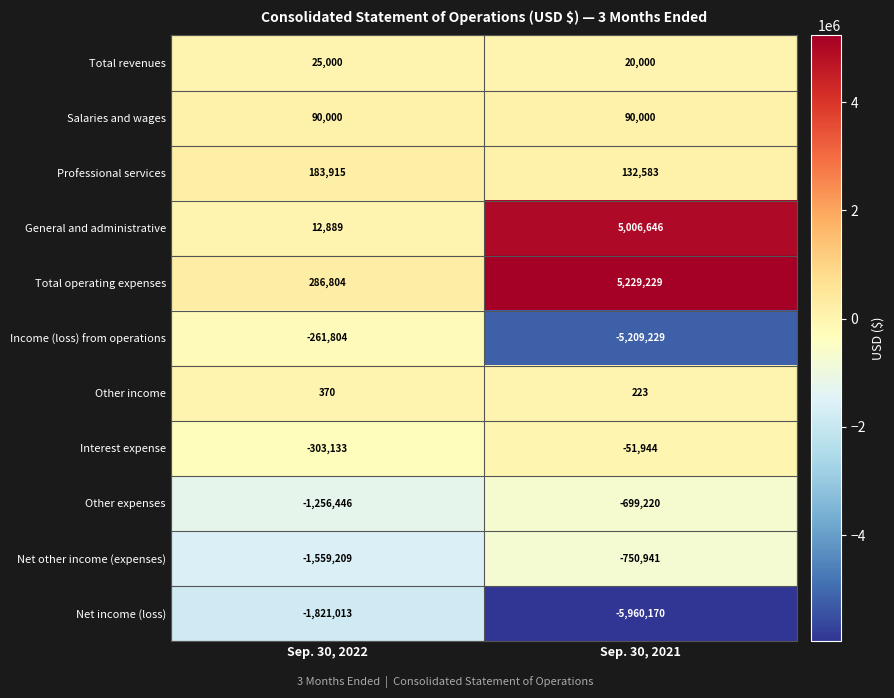

Which series changed the most between Sep. 30, 2022 and Sep. 30, 2021?

General and administrative